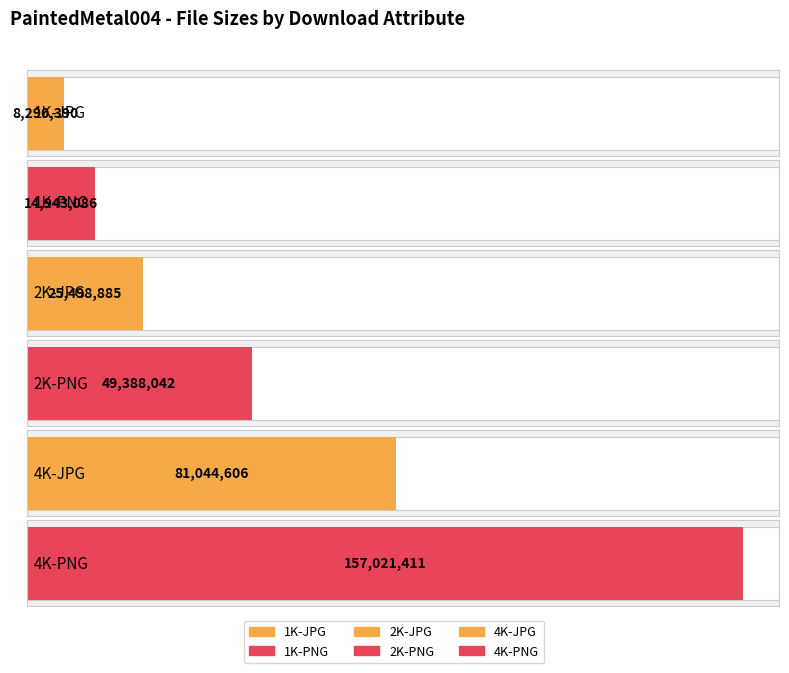

What position from the left is 1K-PNG?

2